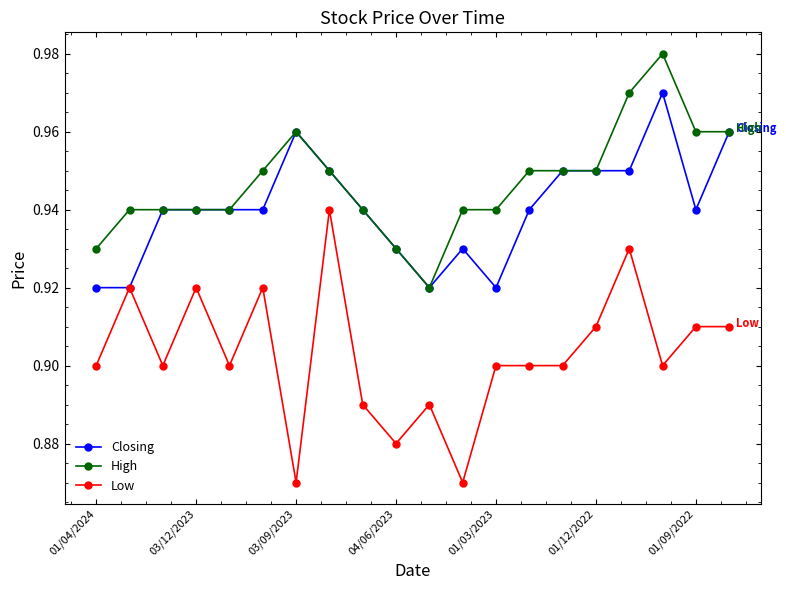

What is the sum of all High values?

18.9